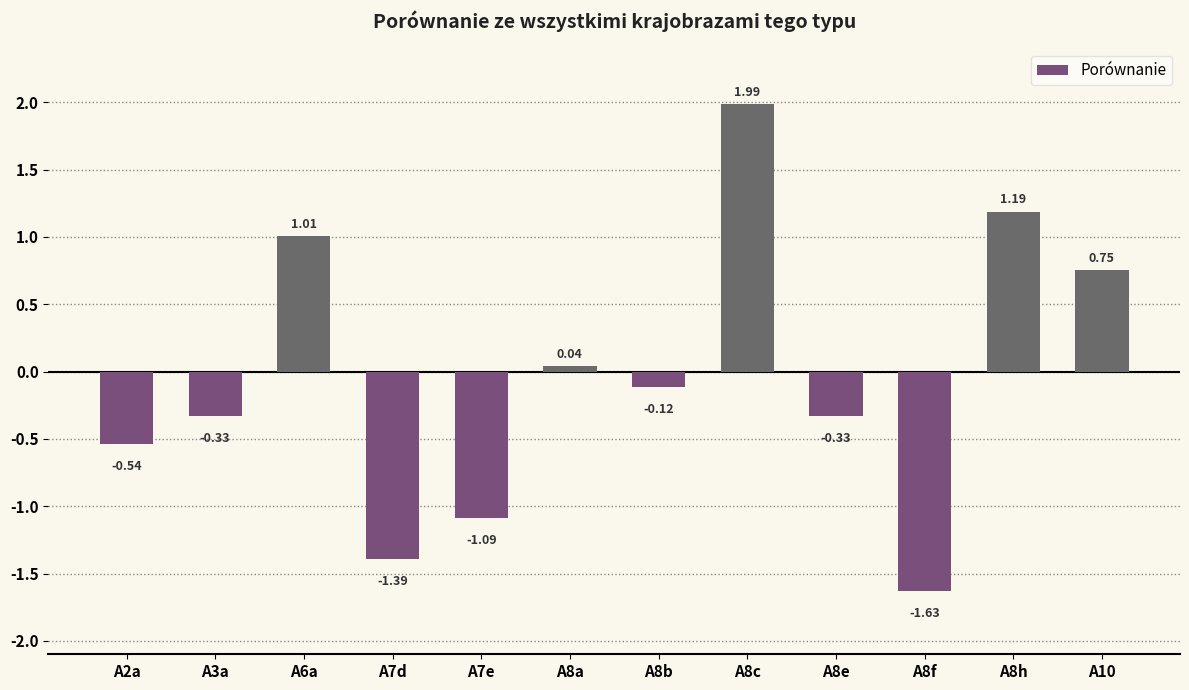

At which category does the chart reach its peak across all series?

A8c